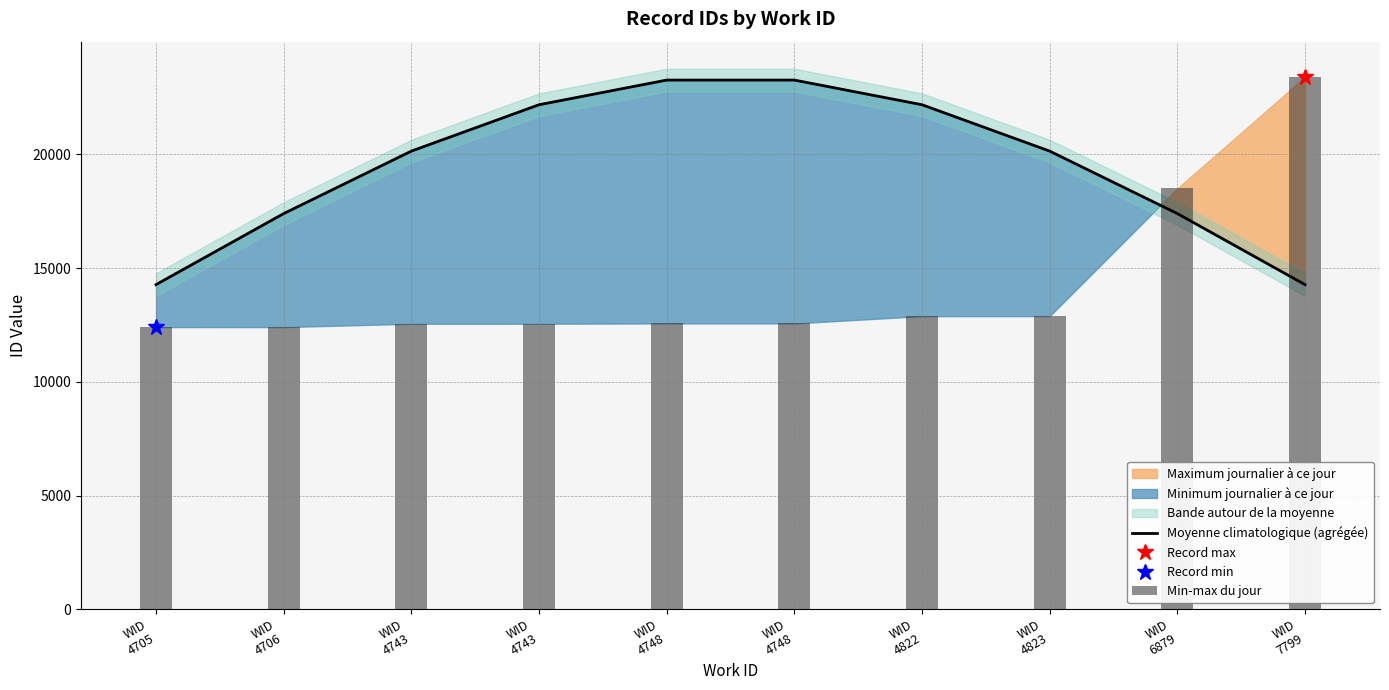

What is the average value of the Moyenne climatologique (agrégée) series?

19453.1